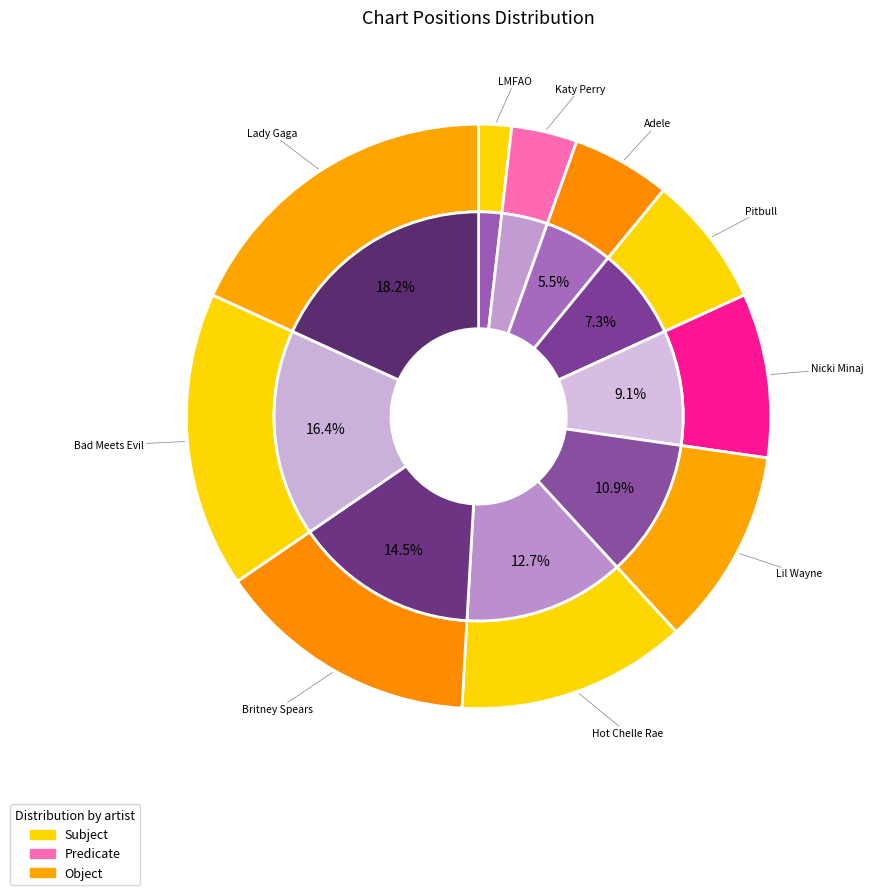

What is the ratio of the value at LMFAO to the value at Katy Perry?

0.5